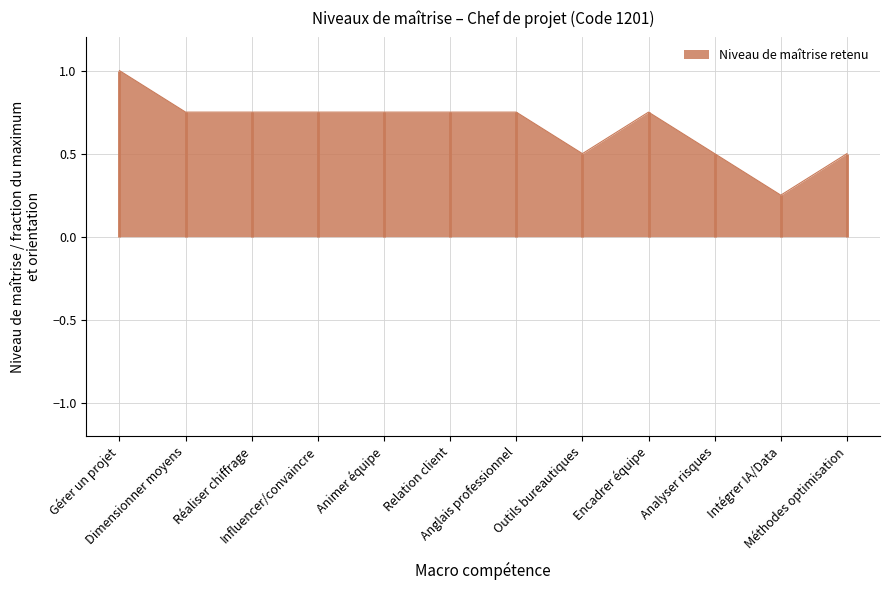

Which label corresponds to the largest value in the chart?

Gérer un projet